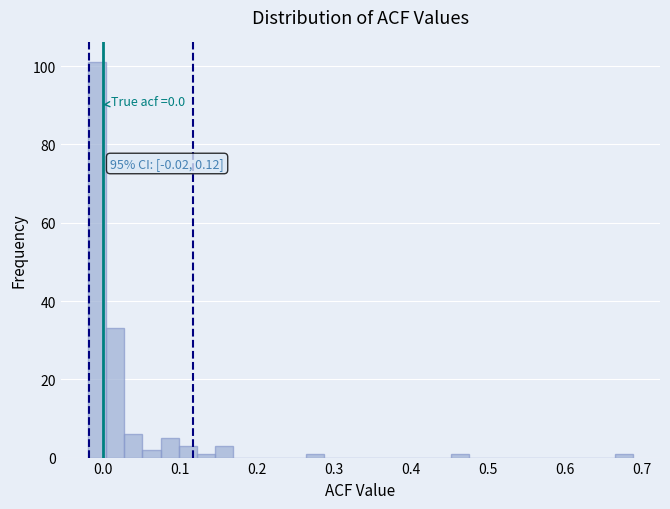

Read against the x-axis, roughly where is the centre of the tallest bar?

-0.01